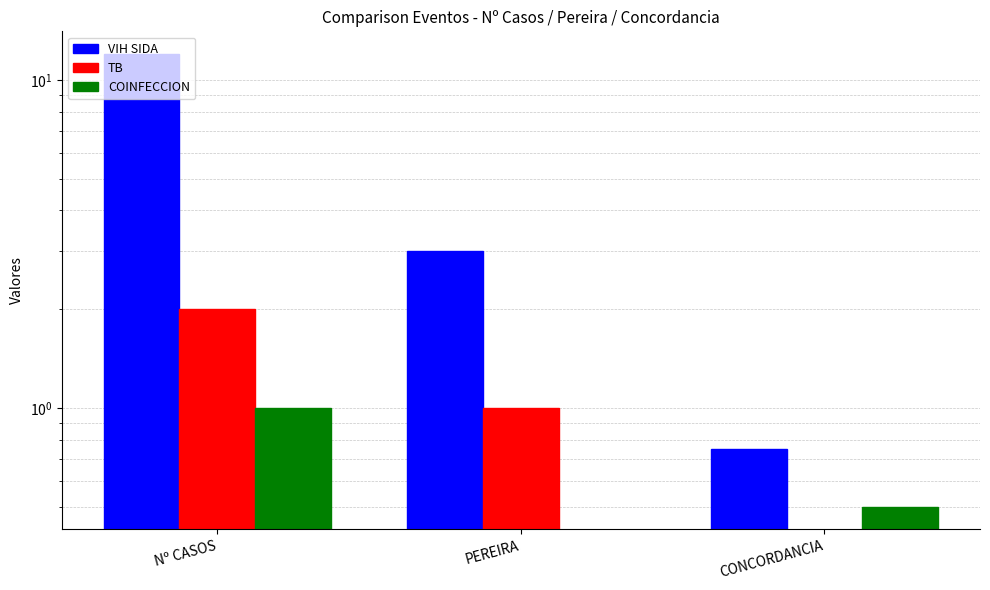

Is the value of VIH SIDA at CONCORDANCIA greater than the value of TB at PEREIRA?

No